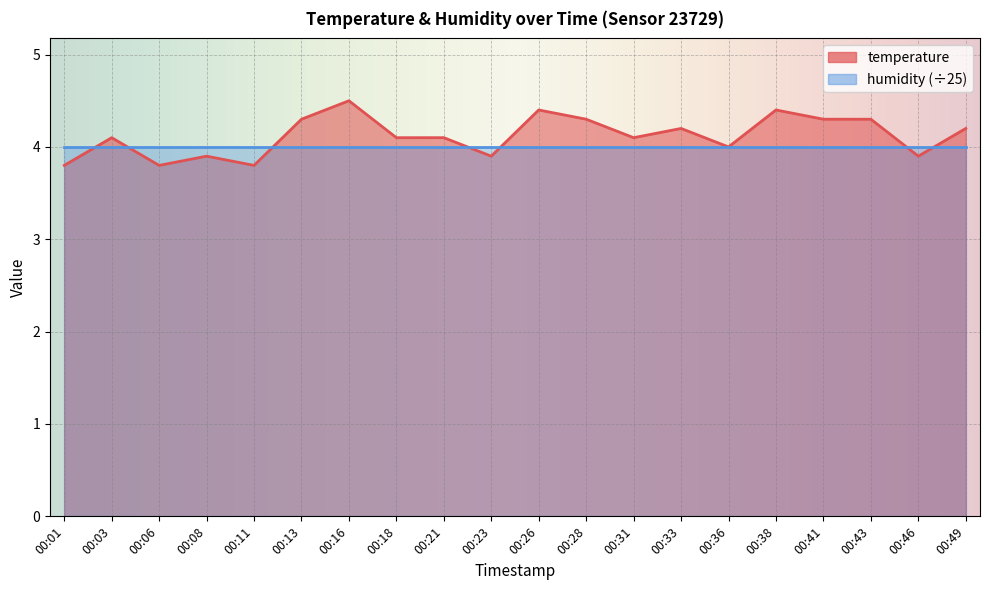

List the labels in order of value, largest first.

00:16, 00:26, 00:38, 00:13, 00:28, 00:41, 00:43, 00:33, 00:49, 00:03, 00:18, 00:21, 00:31, 00:36, 00:08, 00:23, 00:46, 00:01, 00:06, 00:11